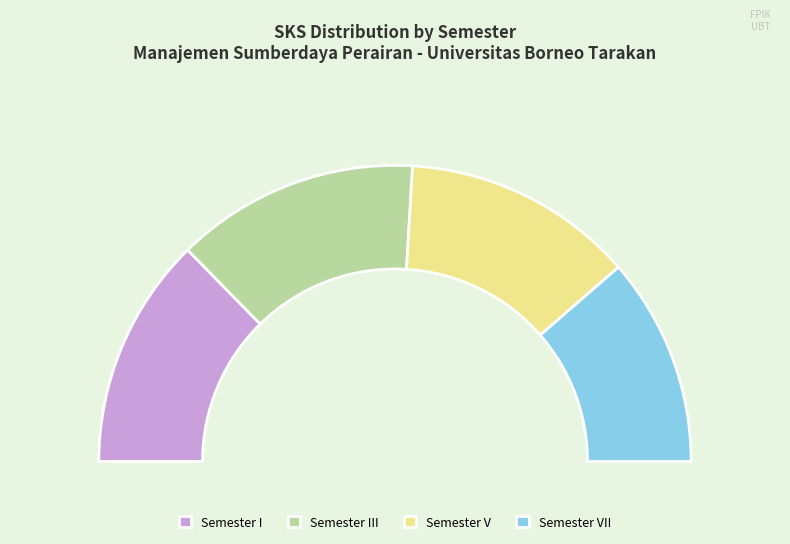

What is the ratio of the value at Semester III to the value at Semester V?

1.1